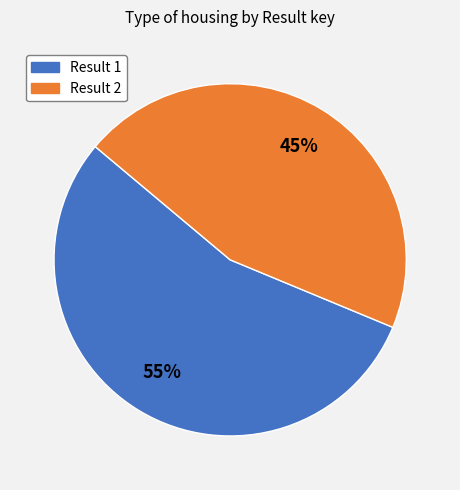

To the nearest percent, what portion does Result 1 represent?

55%